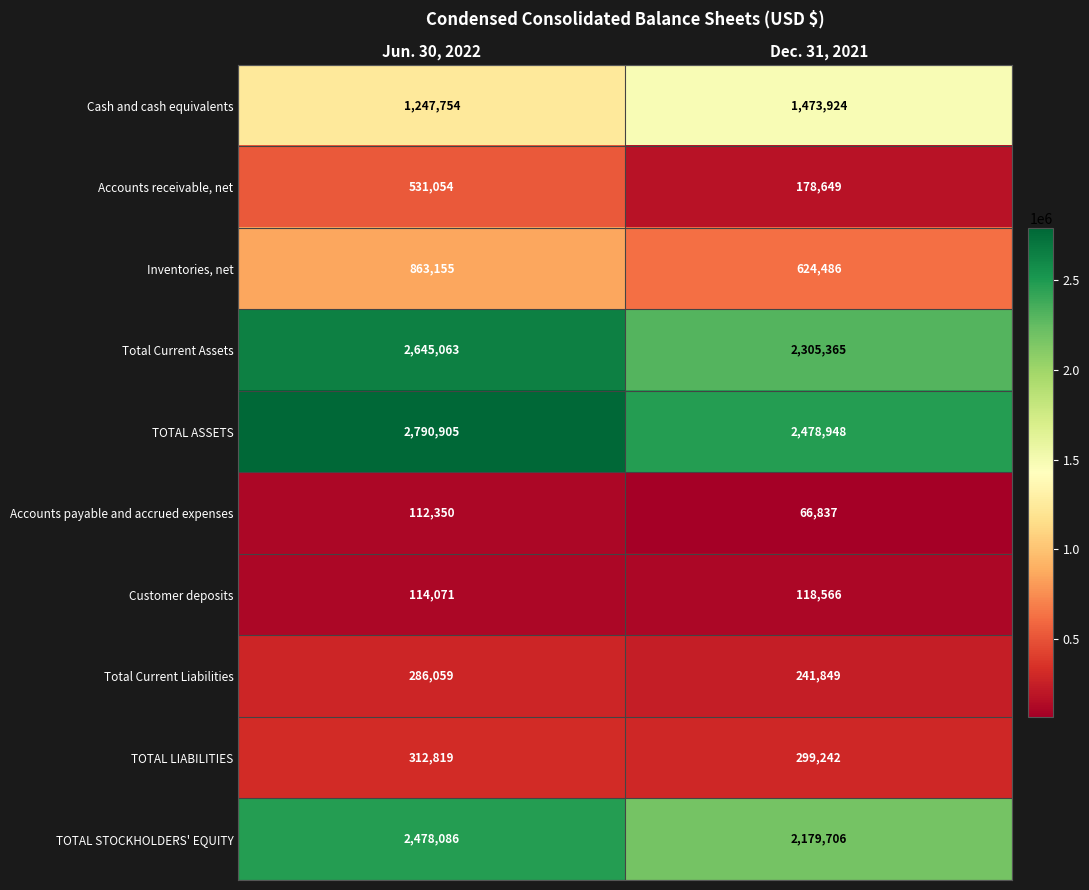

The value of Total Current Assets at Dec. 31, 2021 is 2305365. True or false?

True